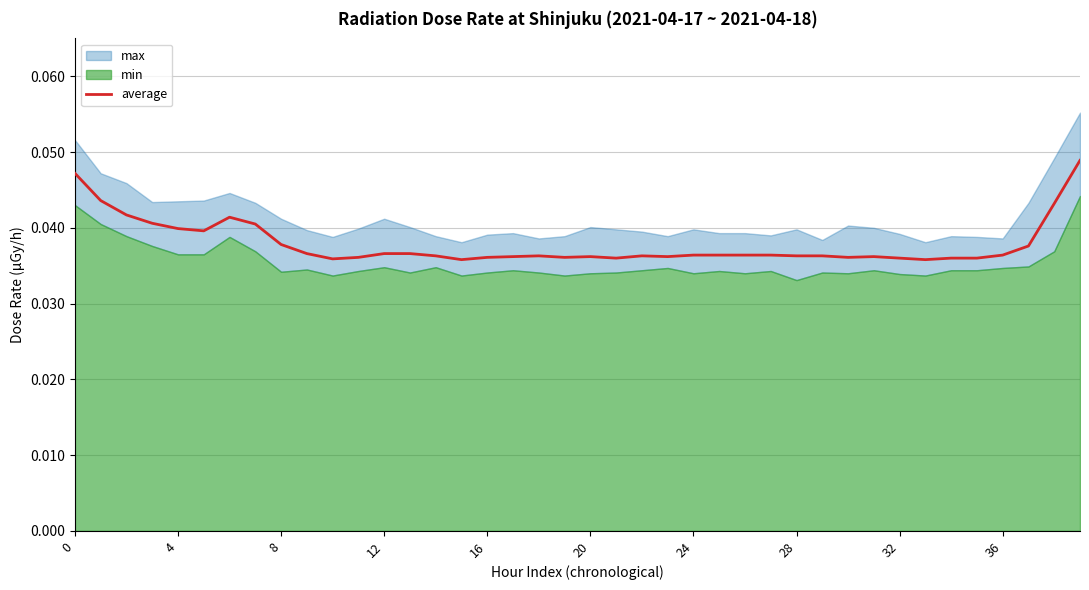

The value of average at 4 is 0.1. True or false?

False